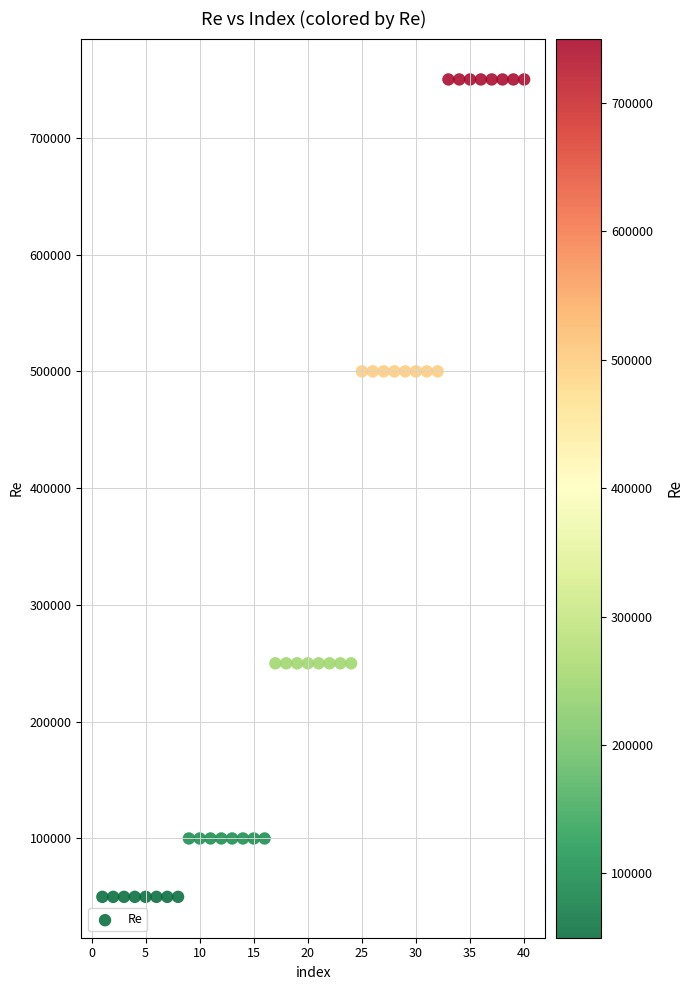

What is the range of X values (max minus min)?

39